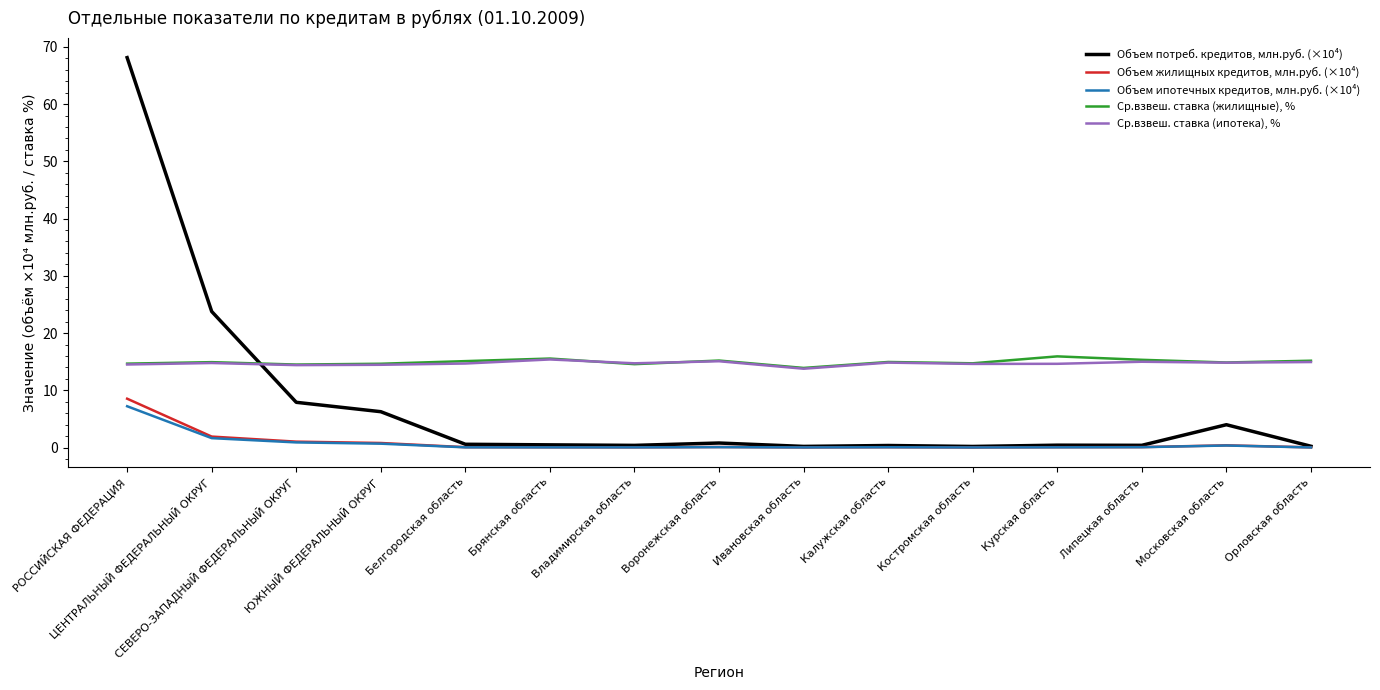

What is the maximum value for Объем потреб. кредитов, млн.руб. (×10⁴)?

68.1